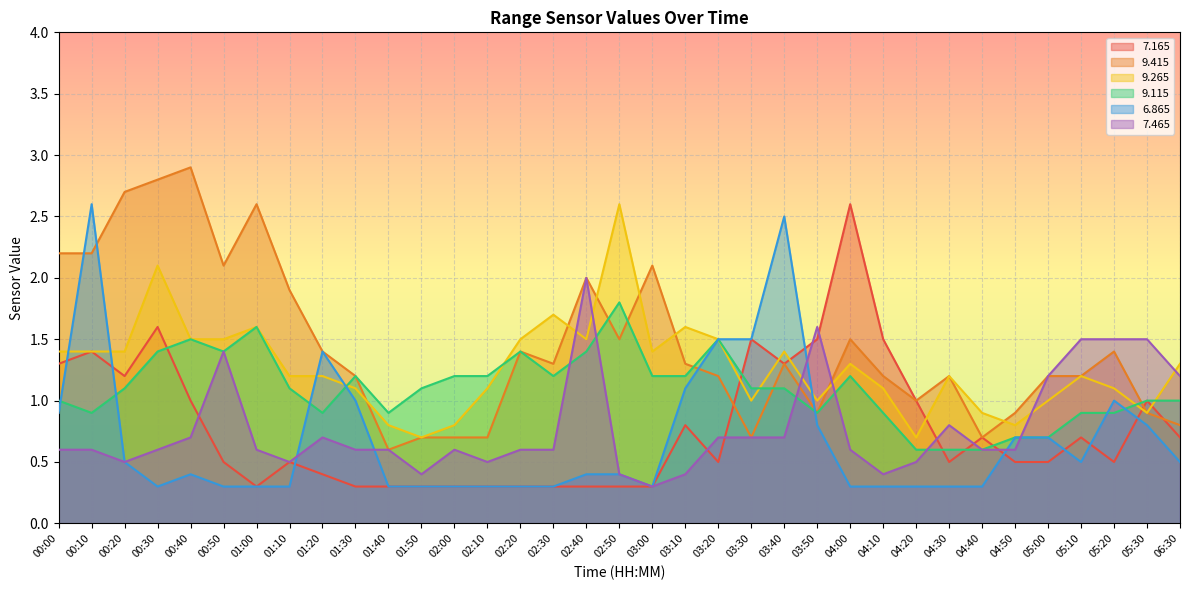

What is the smallest value displayed?

0.3